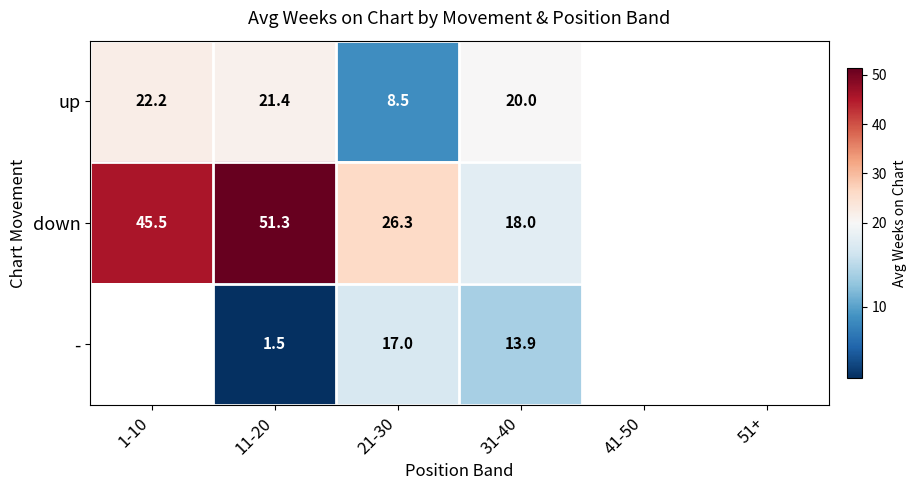

What is the total value across all series at 31-40?

51.9